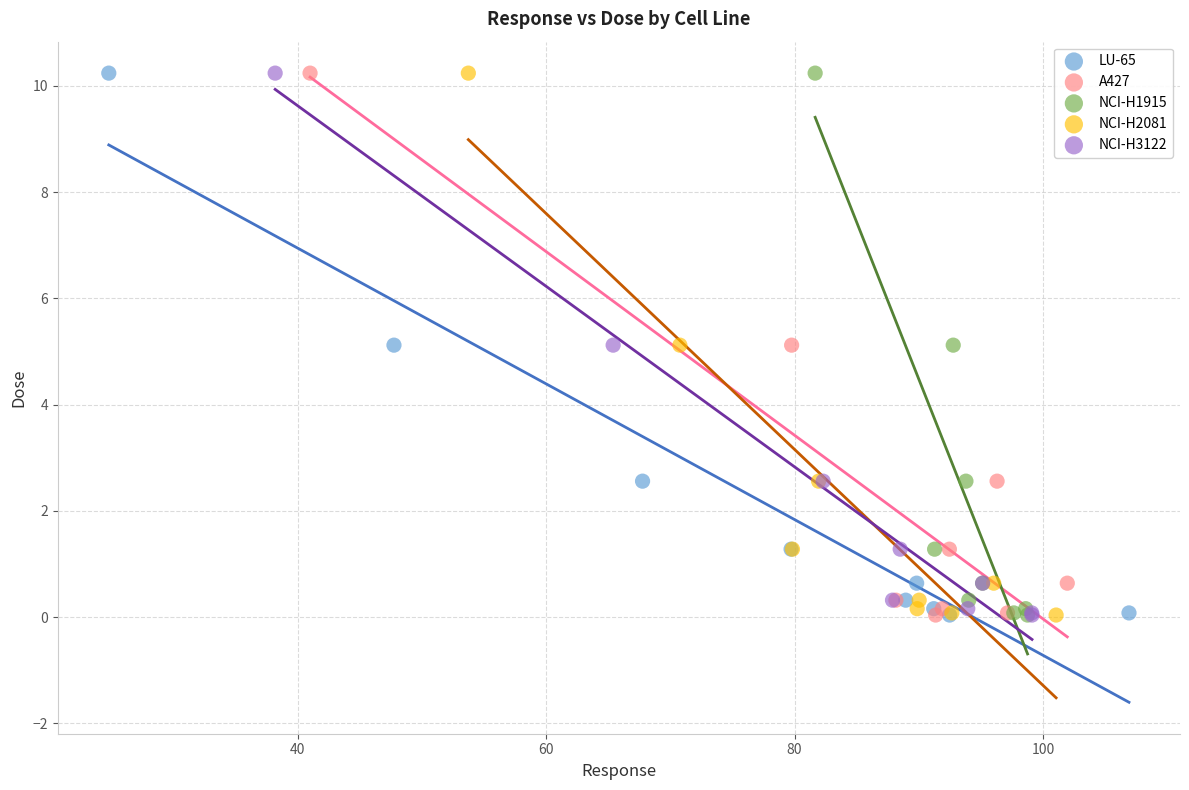

What are all the series names shown in the legend?

LU-65, A427, NCI-H1915, NCI-H2081, NCI-H3122